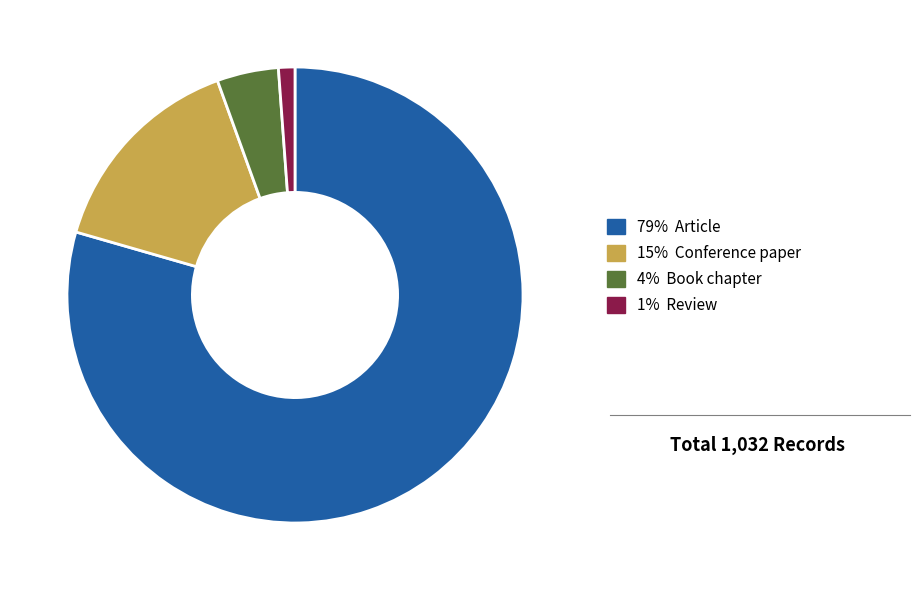

Is there a majority slice in this chart?

Yes